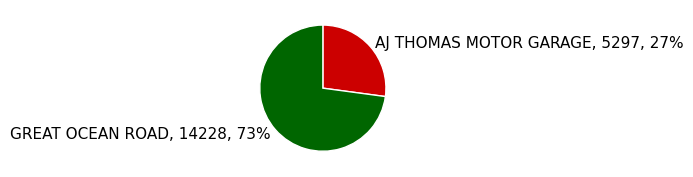

Which slice is the smallest?

AJ THOMAS MOTOR GARAGE